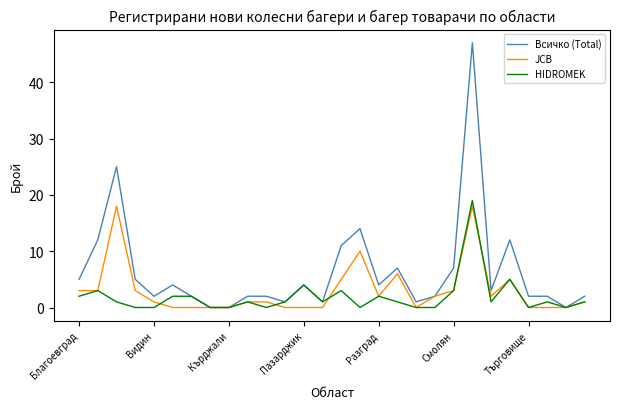

Which series has the widest spread of values?

Всичко (Total)